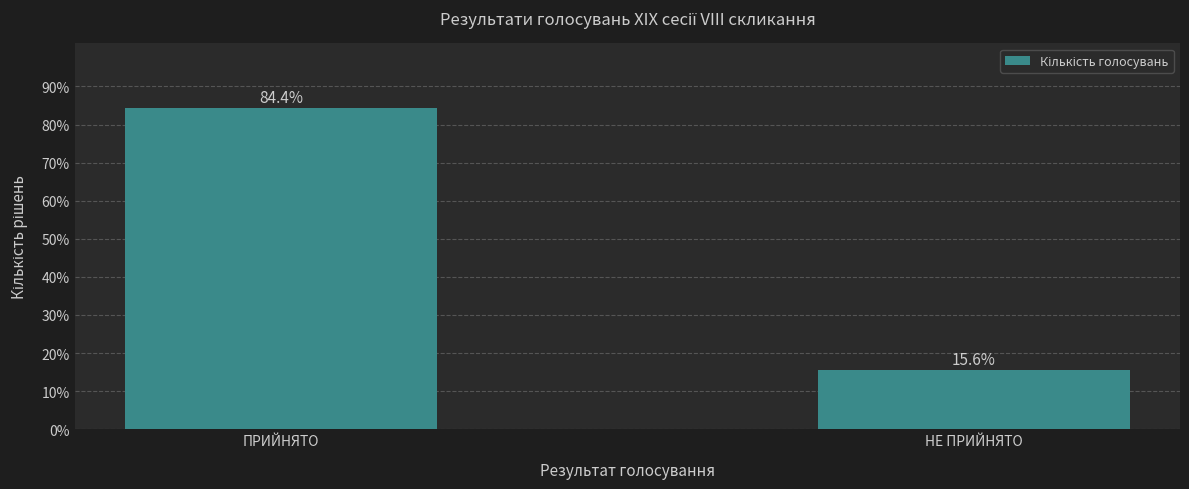

What is the sum of all values?

100.0